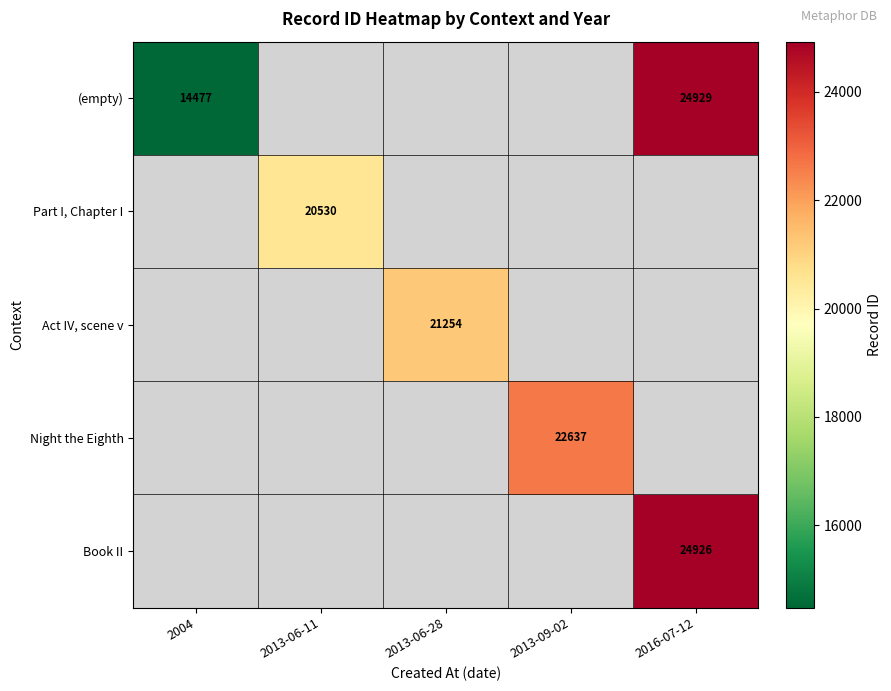

At how many categories does at least one series exceed 24388?

1